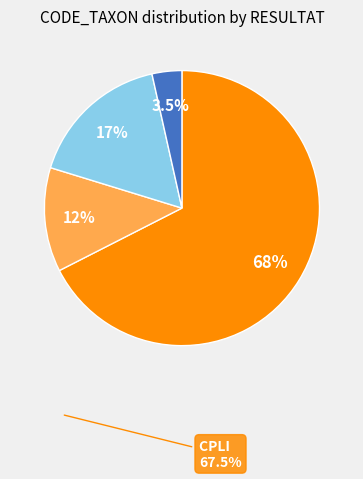

Does any single category account for the majority?

Yes